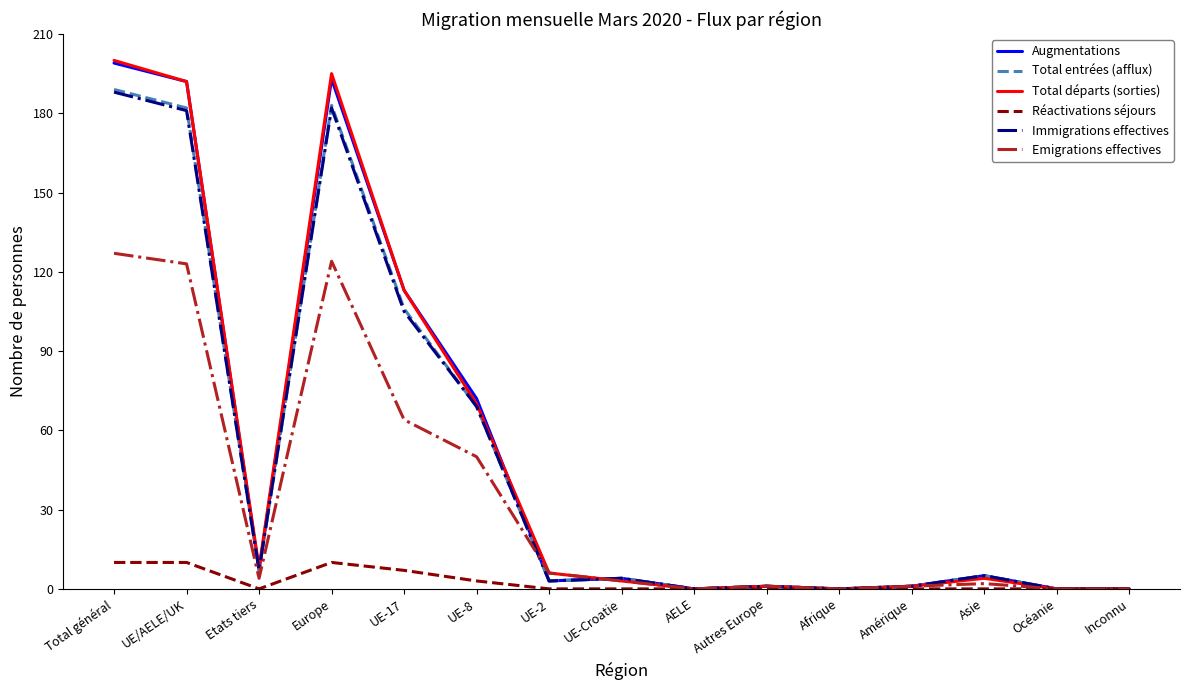

Which series has the widest spread of values?

Total départs (sorties)